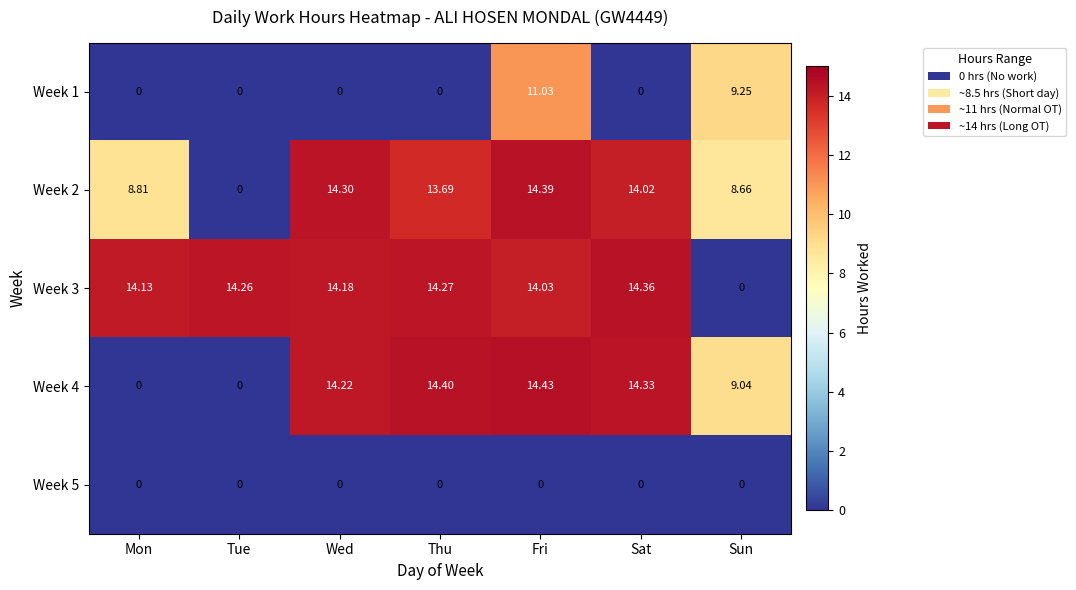

At which label does Week 3 first exceed 14?

Mon